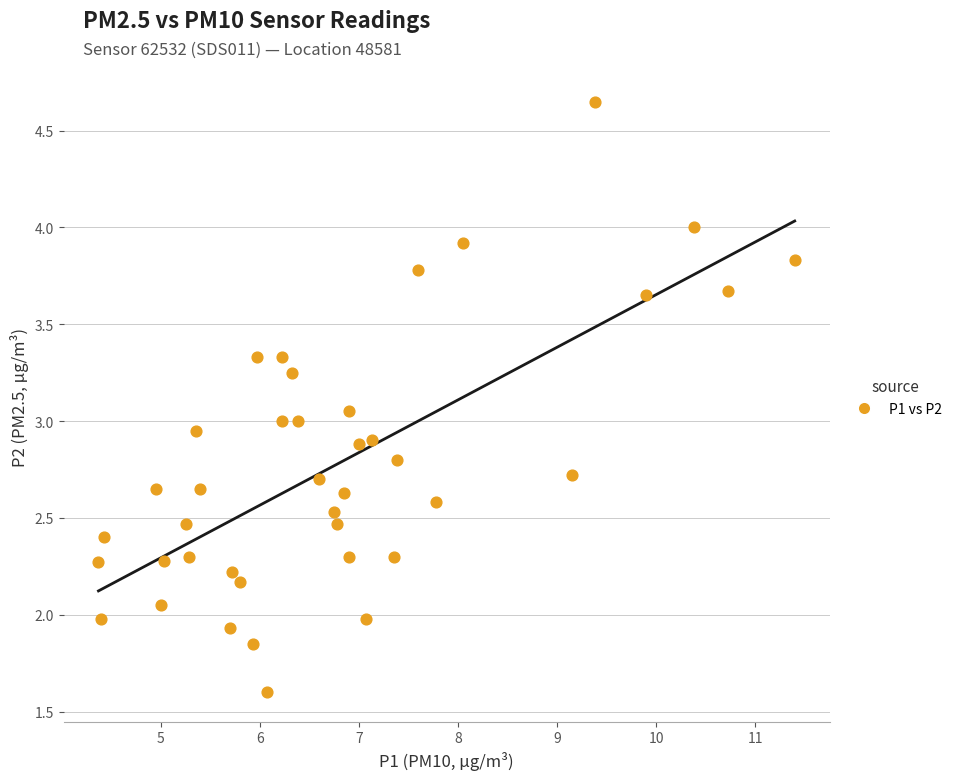

What is the range of X values (max minus min)?

7.0